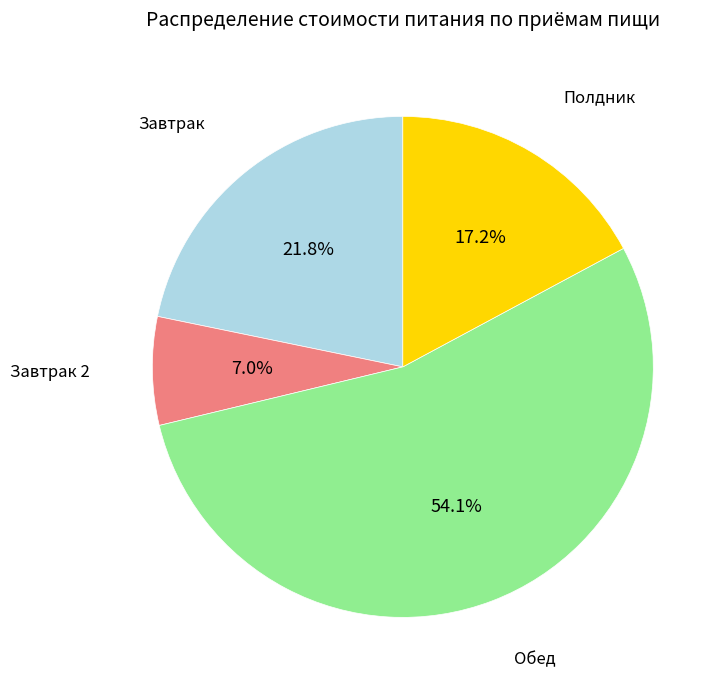

To the nearest percent, what is the difference between the largest and smallest slice percentages?

47%